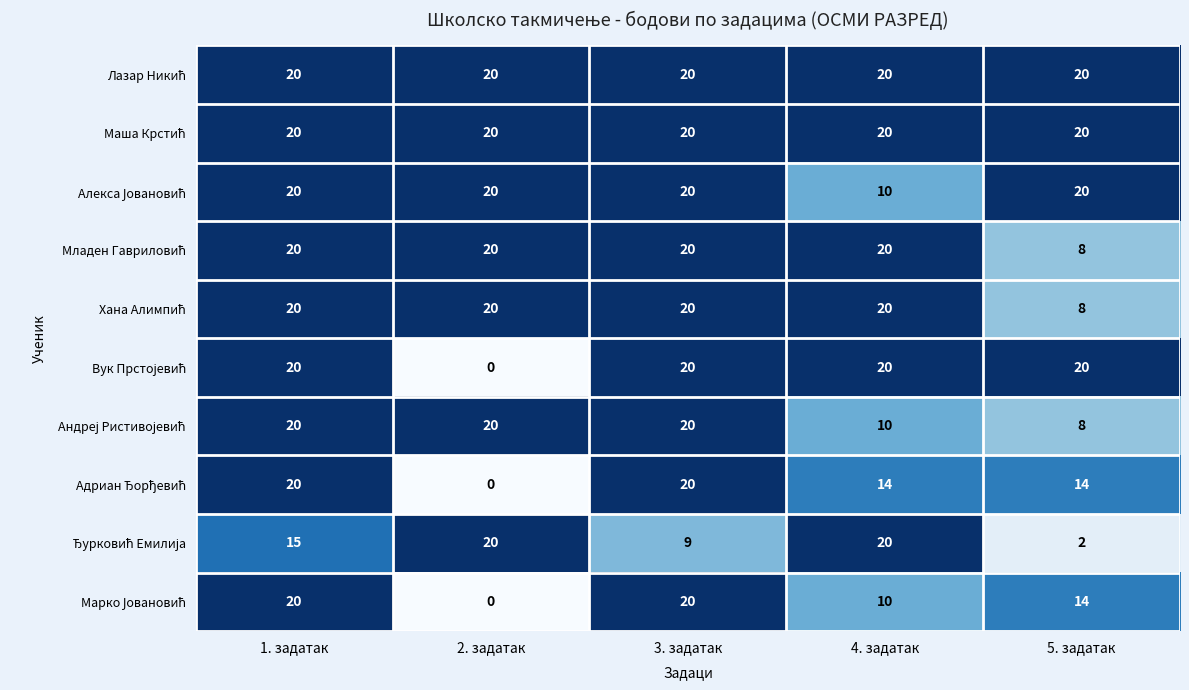

What is the spread (max minus min) of values at 2. задатак?

20